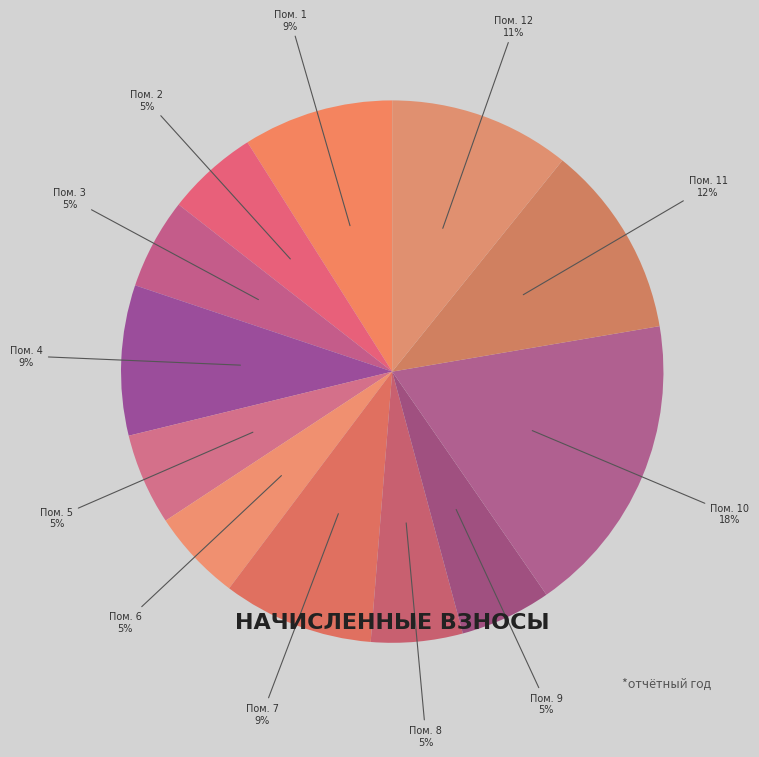

Which category has the biggest portion of the pie?

Пом. 10